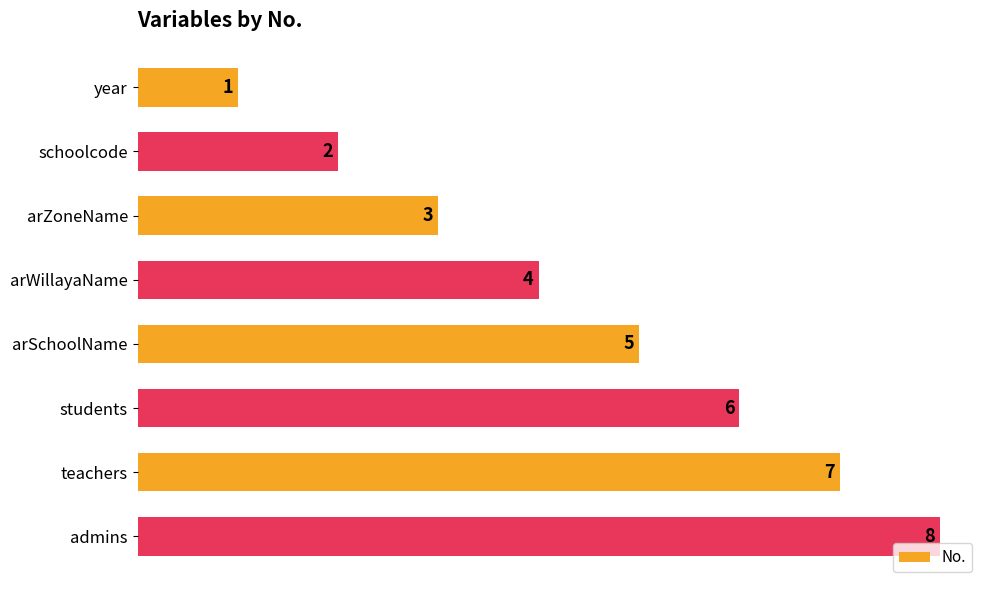

What is the difference between the second highest and second lowest values?

5